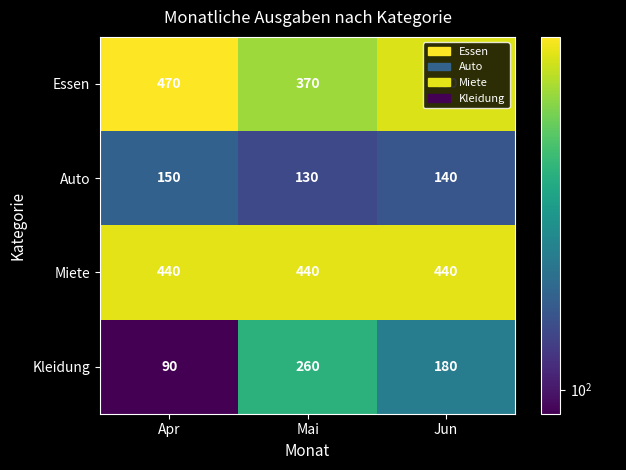

Is it true that Auto equals 150 at Apr?

True